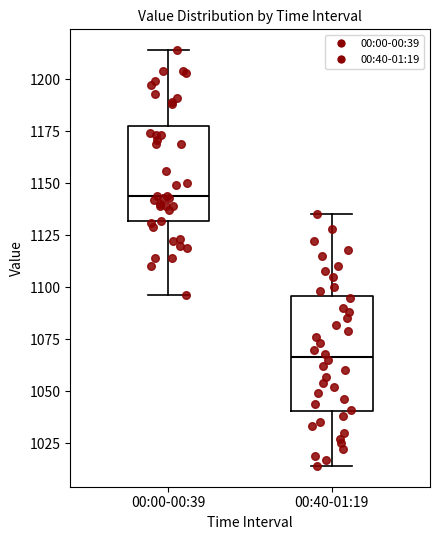

Reading left to right, read every box against the y-axis: the position of its median line, the range the box covers, and the ends of its whiskers. The values are not printed on the chart, so give them approximately, as read against the axis.

00:00-00:39: median 1145, box 1130 to 1180, whiskers 1095 to 1215
00:40-01:19: median 1065, box 1040 to 1095, whiskers 1015 to 1135